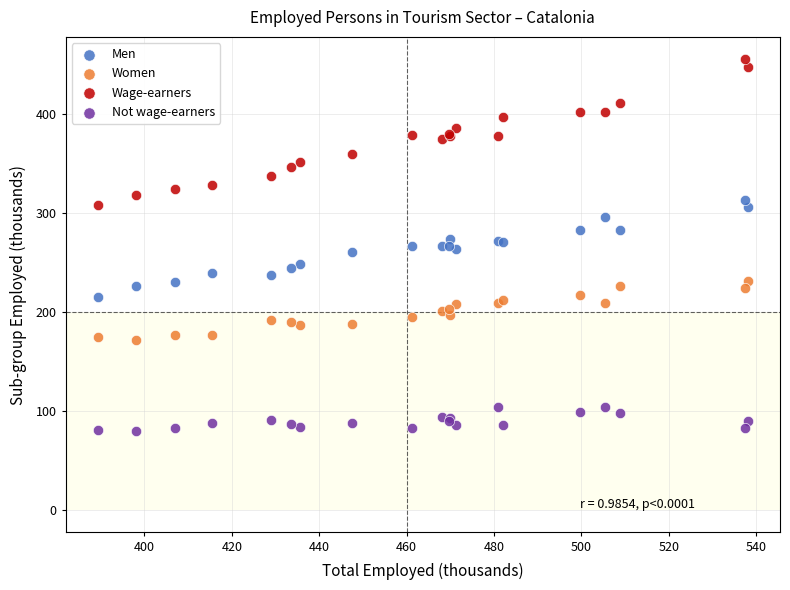

What are all the series names shown in the legend?

Men, Women, Wage-earners, Not wage-earners